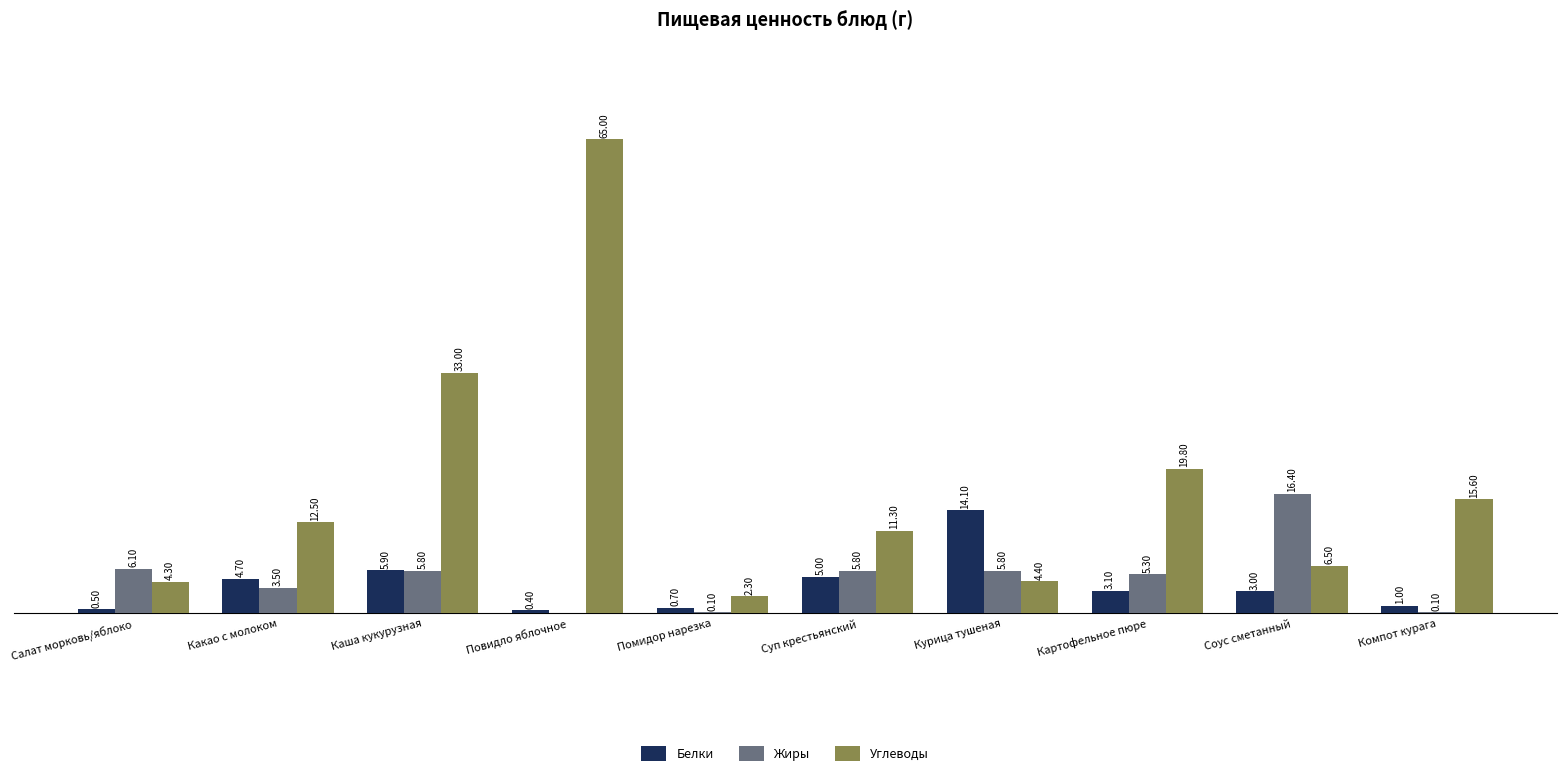

At which label does Углеводы first exceed 12?

Какао с молоком